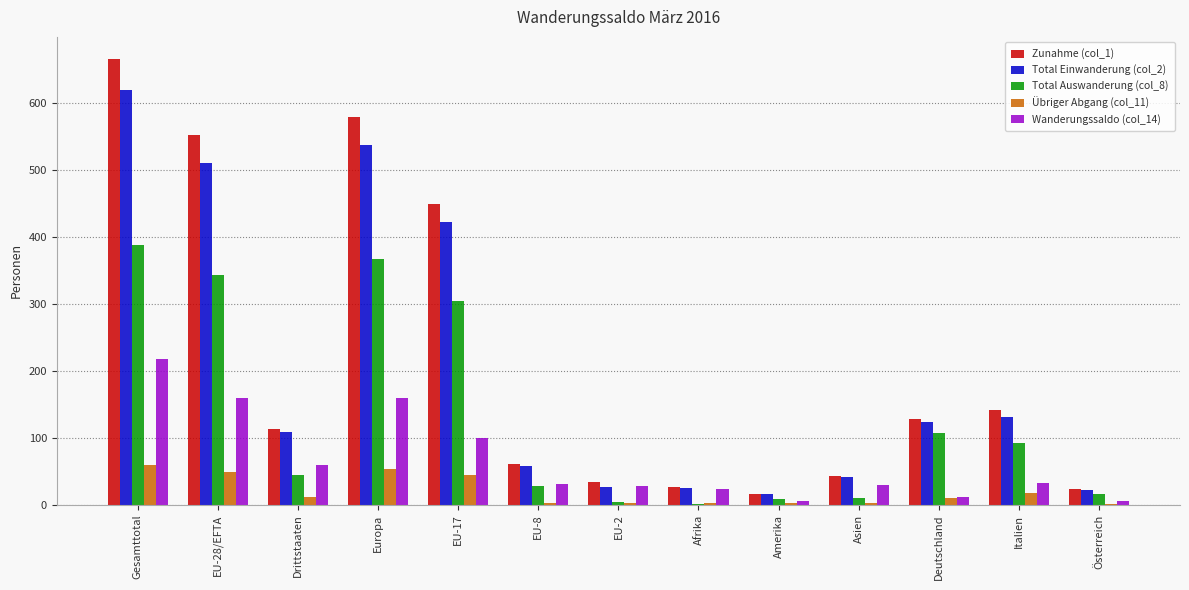

The value of Übriger Abgang (col_11) at EU-17 is 45. True or false?

True